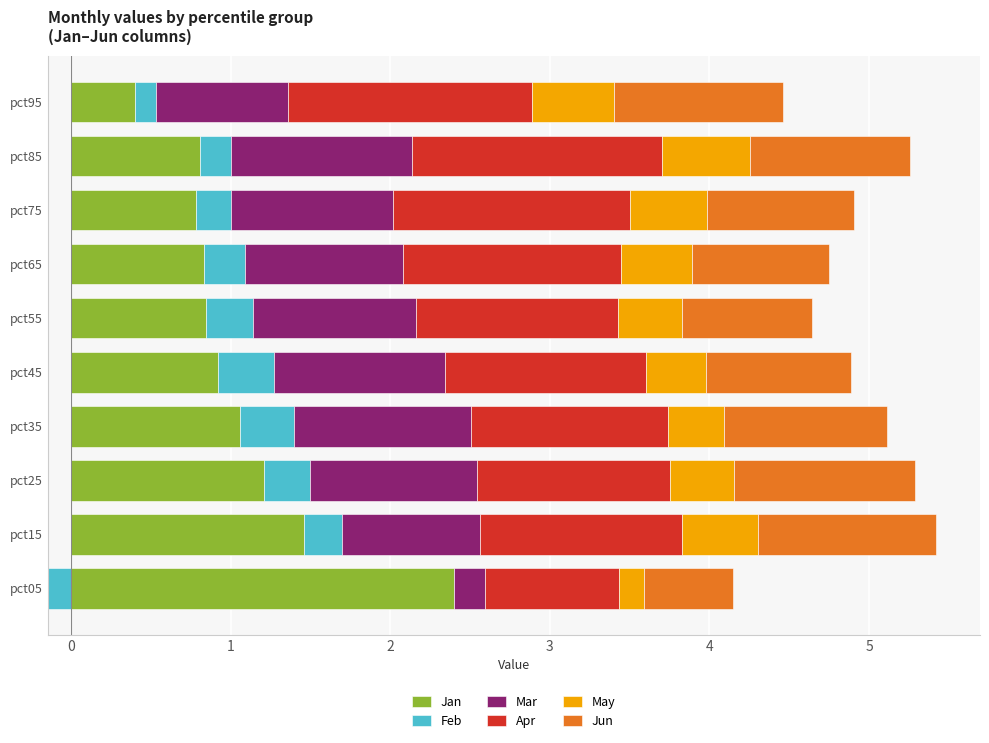

Count the number of data series in this chart.

6